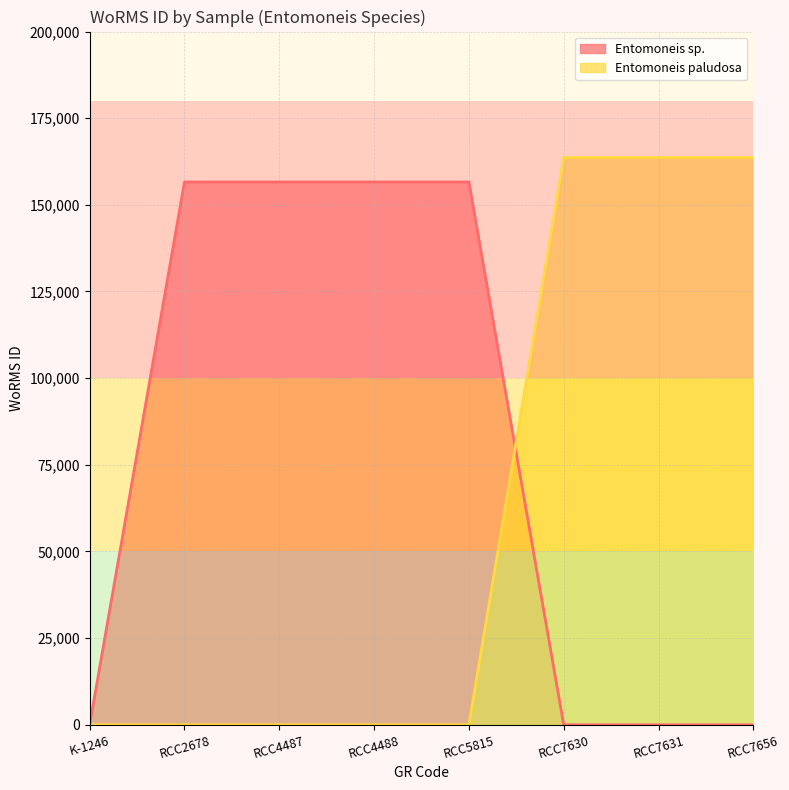

Rank the categories by Entomoneis sp. value from lowest to highest.

K-1246, RCC7630, RCC7631, RCC7656, RCC2678, RCC4487, RCC4488, RCC5815